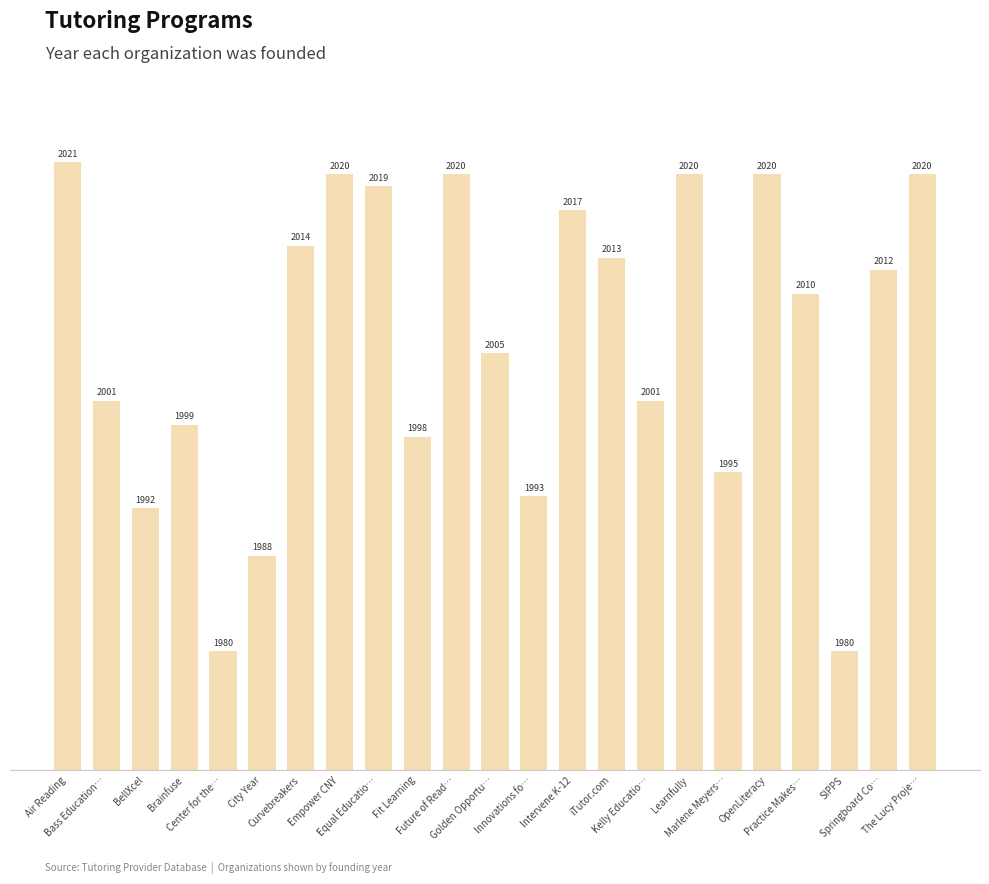

Does the chart contain stacked bars?

No